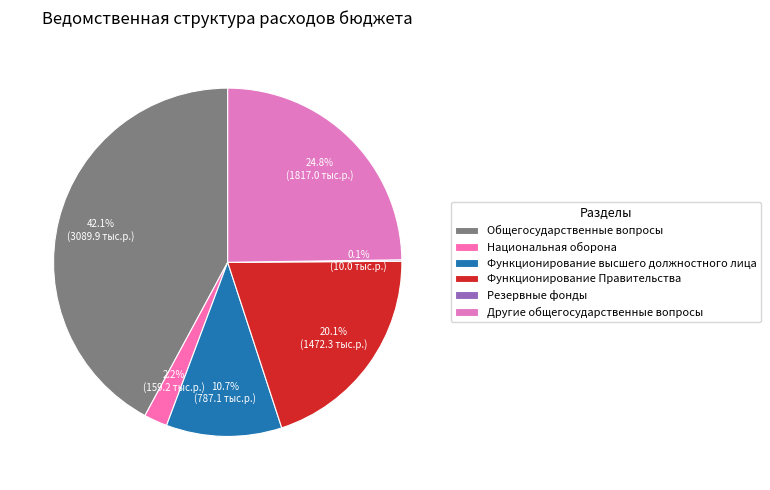

Which has a higher value, Функционирование высшего должностного лица or Резервные фонды?

Функционирование высшего должностного лица